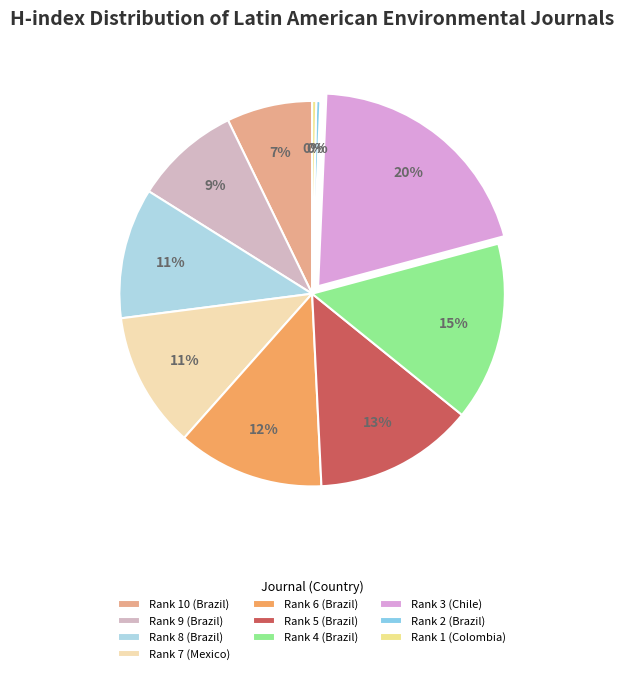

Rank the categories by value from highest to lowest.

Rank 3 (Chile), Rank 4 (Brazil), Rank 5 (Brazil), Rank 6 (Brazil), Rank 7 (Mexico), Rank 8 (Brazil), Rank 9 (Brazil), Rank 10 (Brazil), Rank 2 (Brazil), Rank 1 (Colombia)